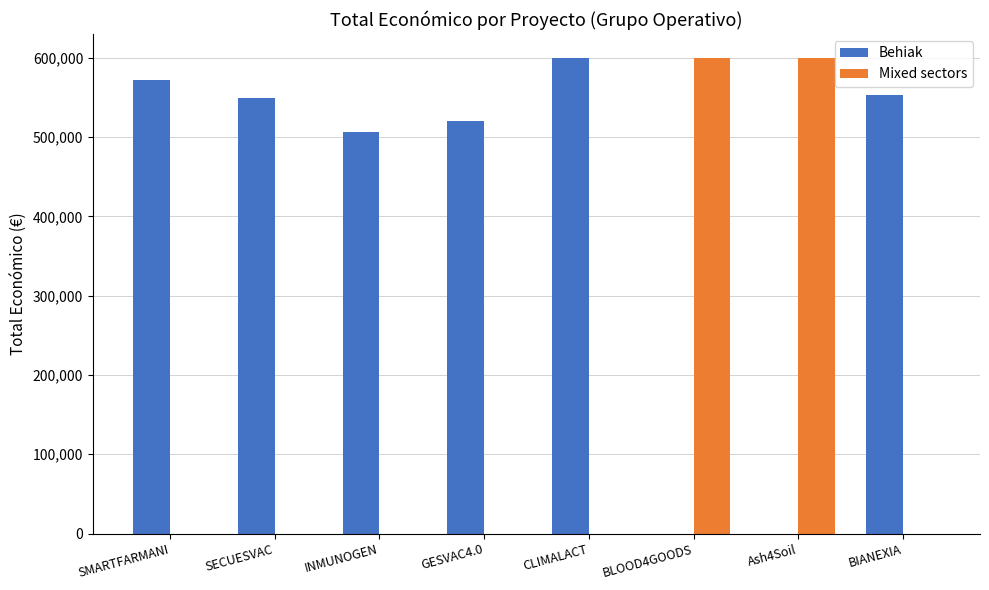

Is it true that Mixed sectors equals 0 at SMARTFARMANI?

True